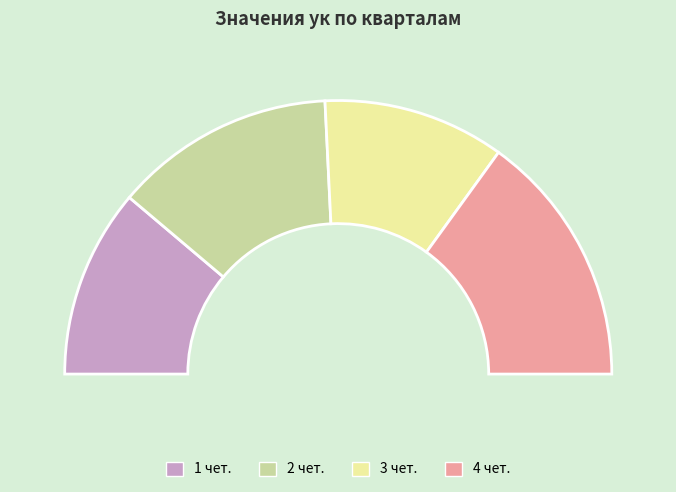

Is there any slice that represents more than half of the pie?

No